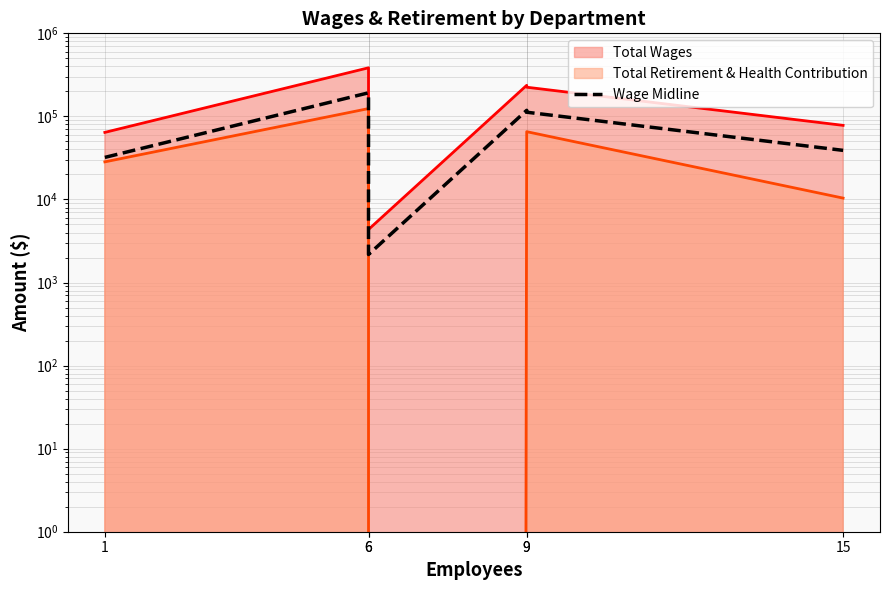

Rank the categories by value from lowest to highest.

6, 1, 15, 9, 9, 6